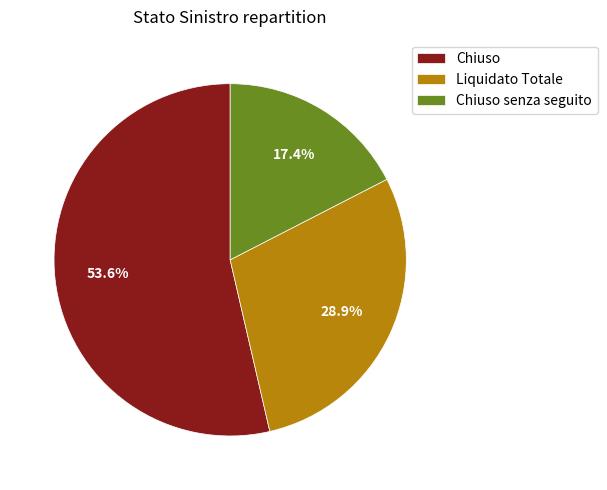

What percentage is NOT represented by Liquidato Totale?

71.1%